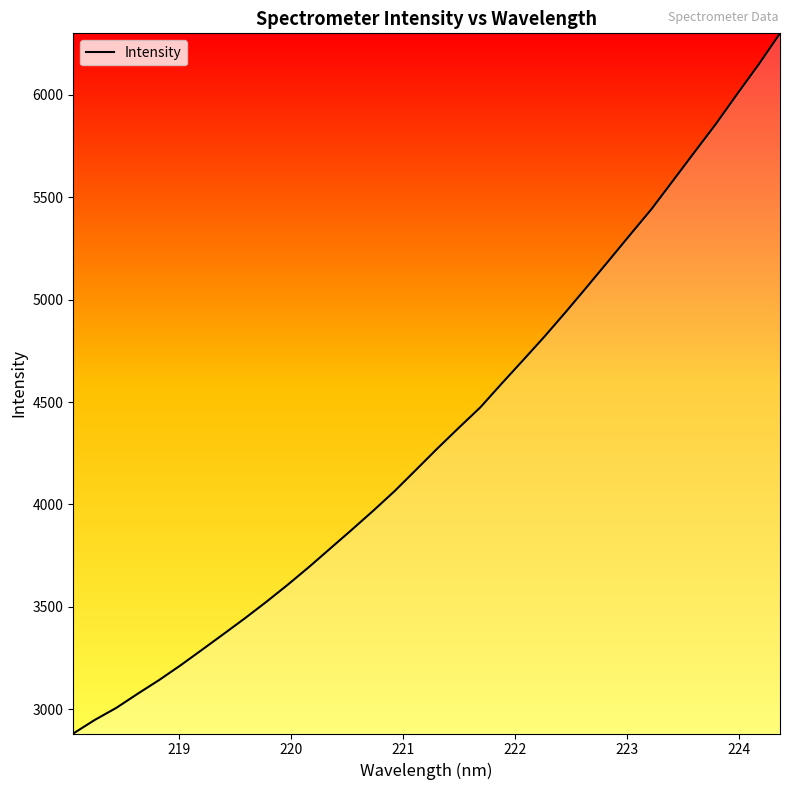

Does the chart have visible grid lines?

No